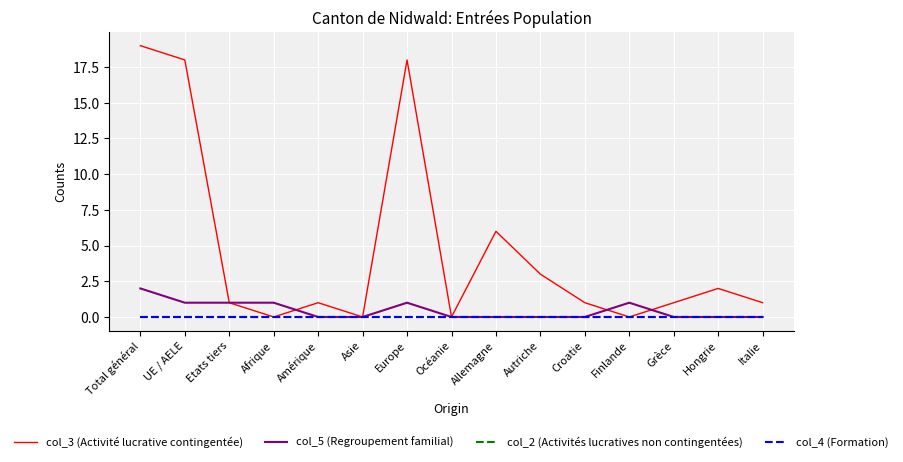

Does the chart display data point markers on the line(s)?

No